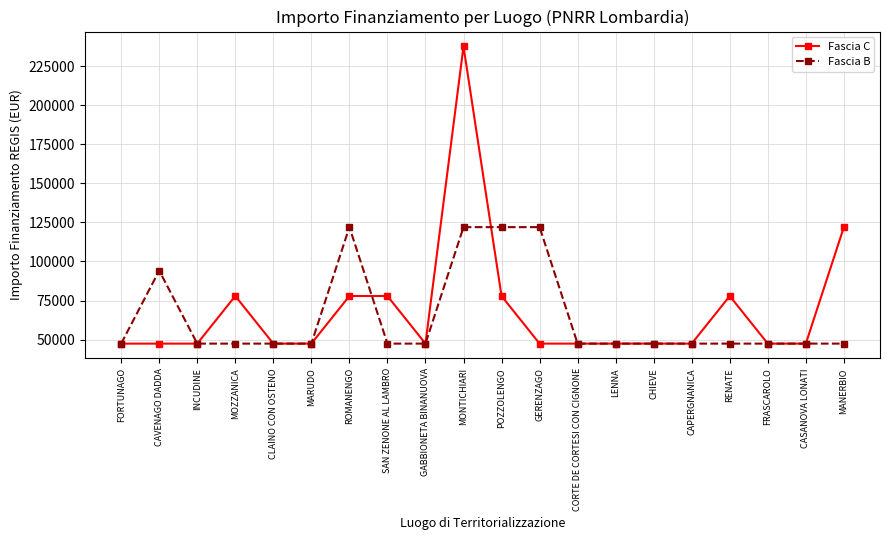

Reading right to left, transcribe all the data shown in this chart.

Fascia C: 121992	47427	47427	77897	47427	47427	47427	47427	47427	77897	237681	47427	77897	77897	47427	47427	77897	47427	47427	47427
Fascia B: 47427	47427	47427	47427	47427	47427	47427	47427	121992	121992	121992	47427	47427	121992	47427	47427	47427	47427	94172	47427